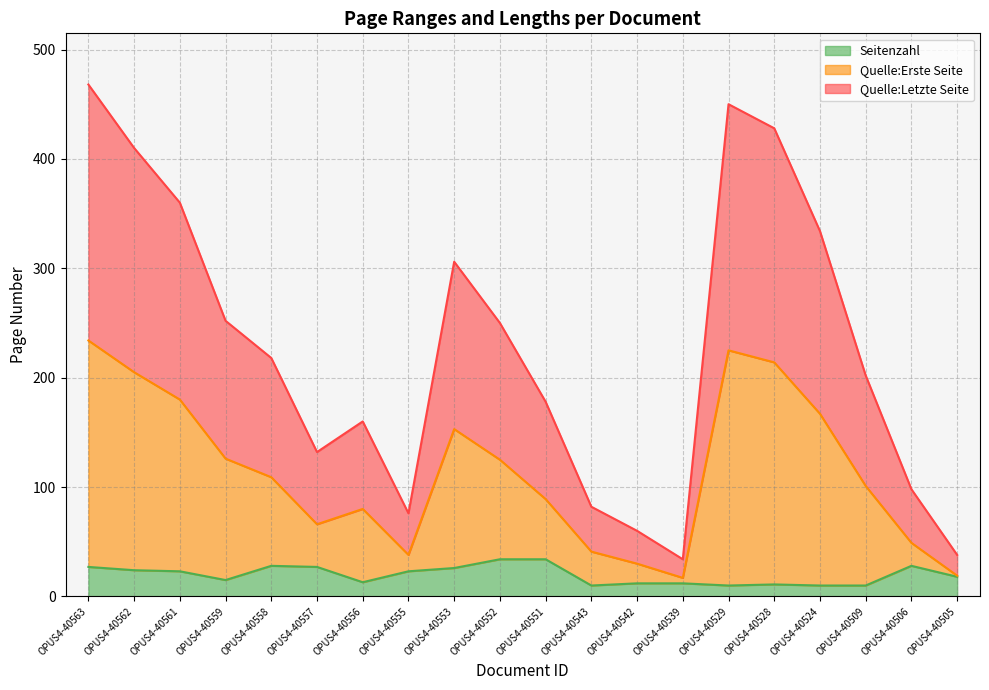

What is the maximum value shown in the chart?

468